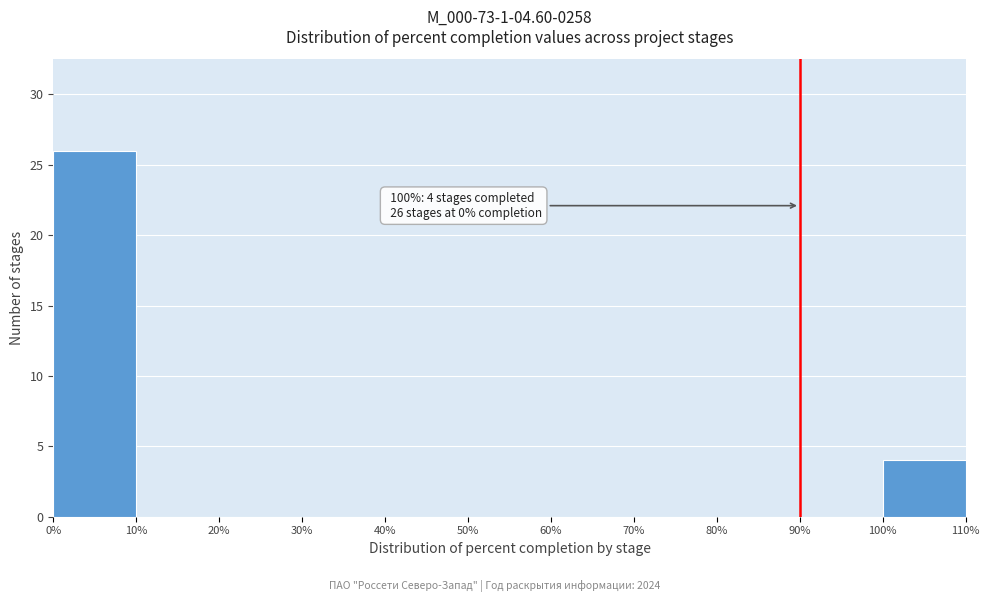

Over which range of the x-axis is the bar tallest?

0% to 10%